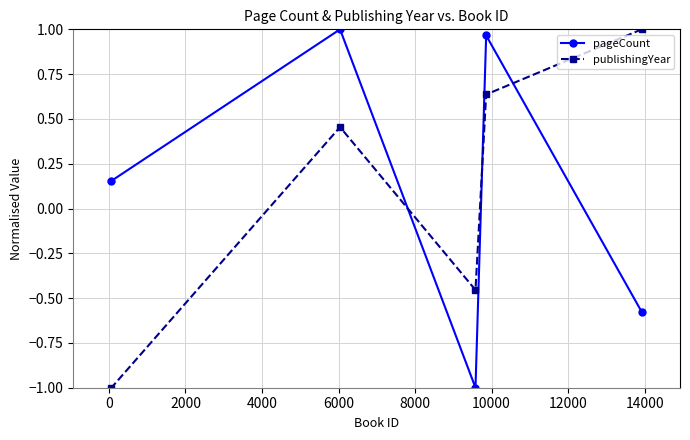

At how many categories does at least one series exceed 0?

4